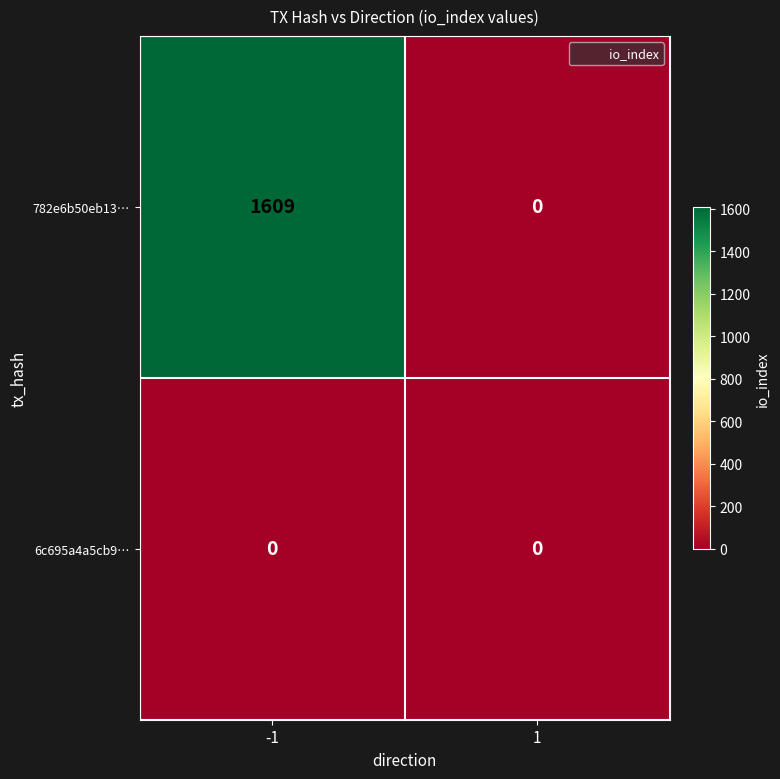

Is the value of 782e6b50eb13… at -1 greater than the value of 6c695a4a5cb9… at 1?

Yes